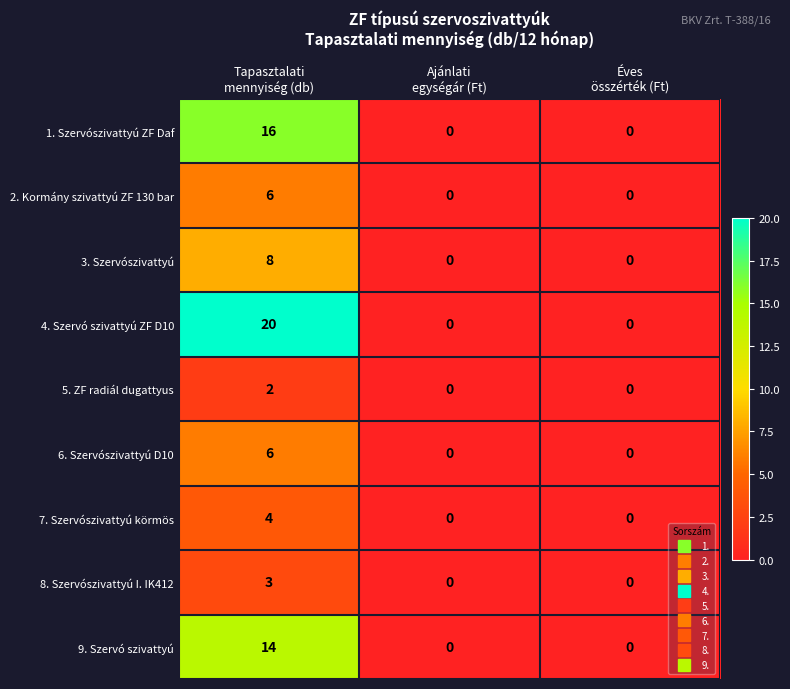

What is the difference between the maximum and minimum values in the 2. Kormány szivattyú ZF 130 bar series?

6